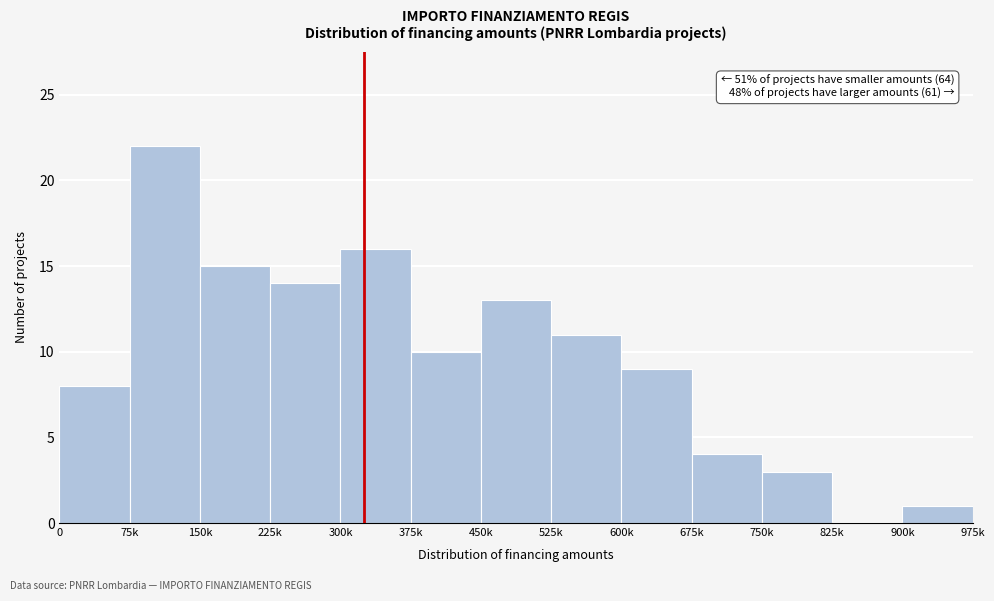

Reading right to left, what are all the values shown in this chart?

900k=1	825k=0	750k=3	675k=4	600k=9	525k=11	450k=13	375k=10	300k=16	225k=14	150k=15	75k=22	0=8